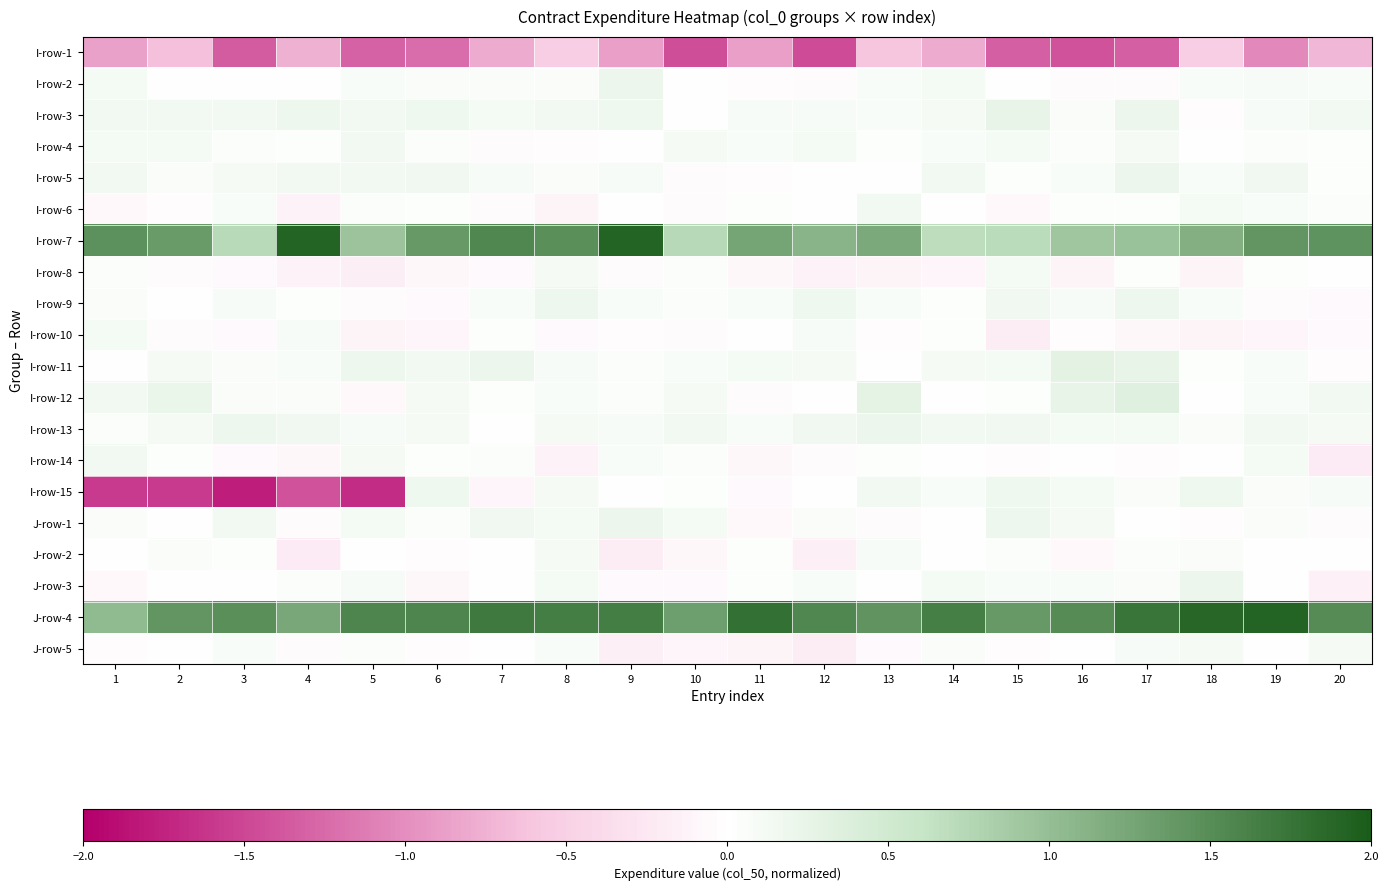

What is the difference between the highest and lowest values at 13?

2.0